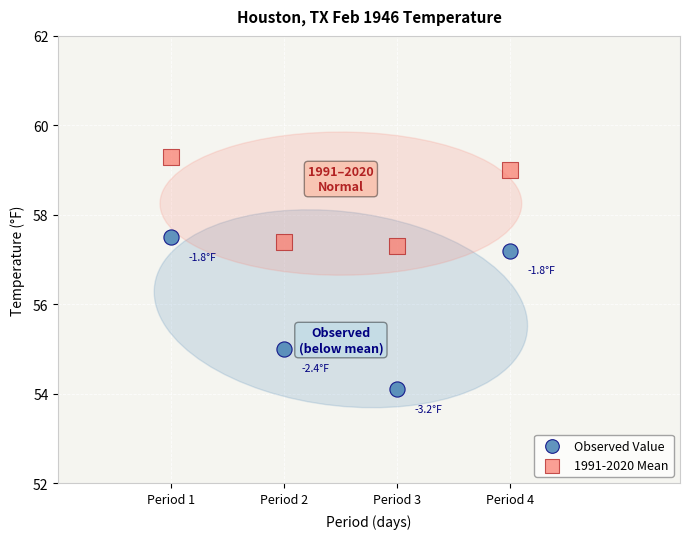

In the 1991-2020 Mean series, what Y value is closest to 58?

57.4